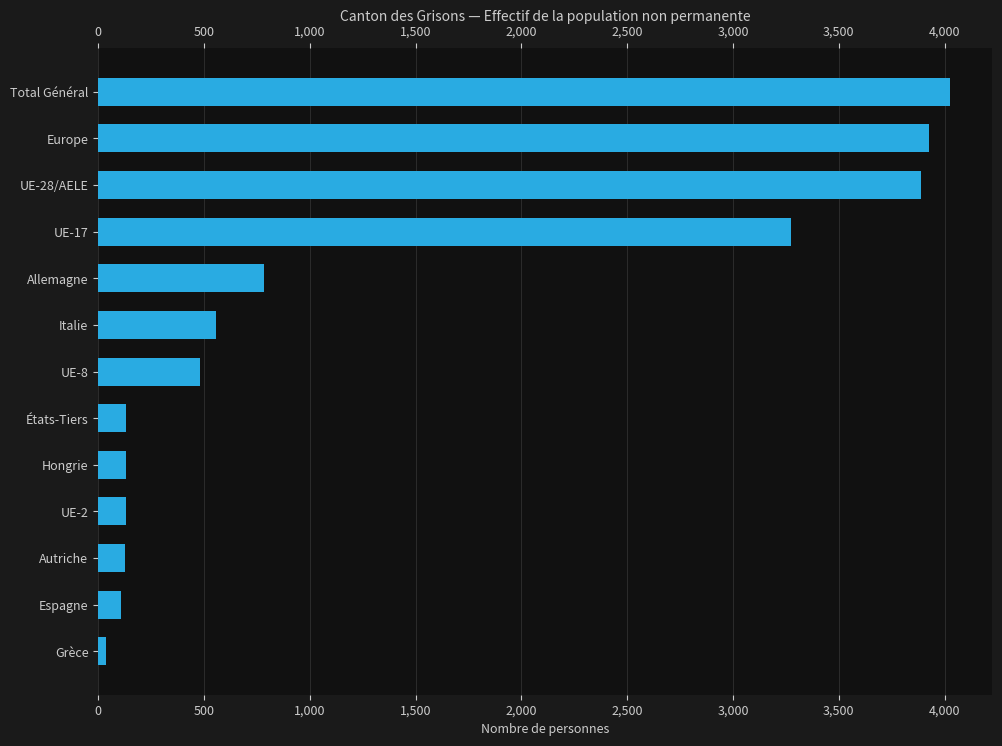

Reading left to right, list all the values displayed in this chart.

36	108	128	131	132	134	482	555	786	3273	3890	3928	4024